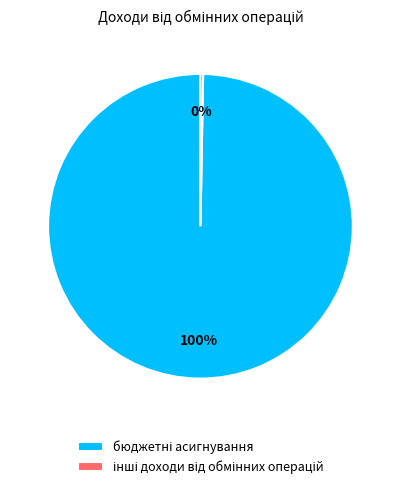

To the nearest percent, what is the average slice percentage?

50%